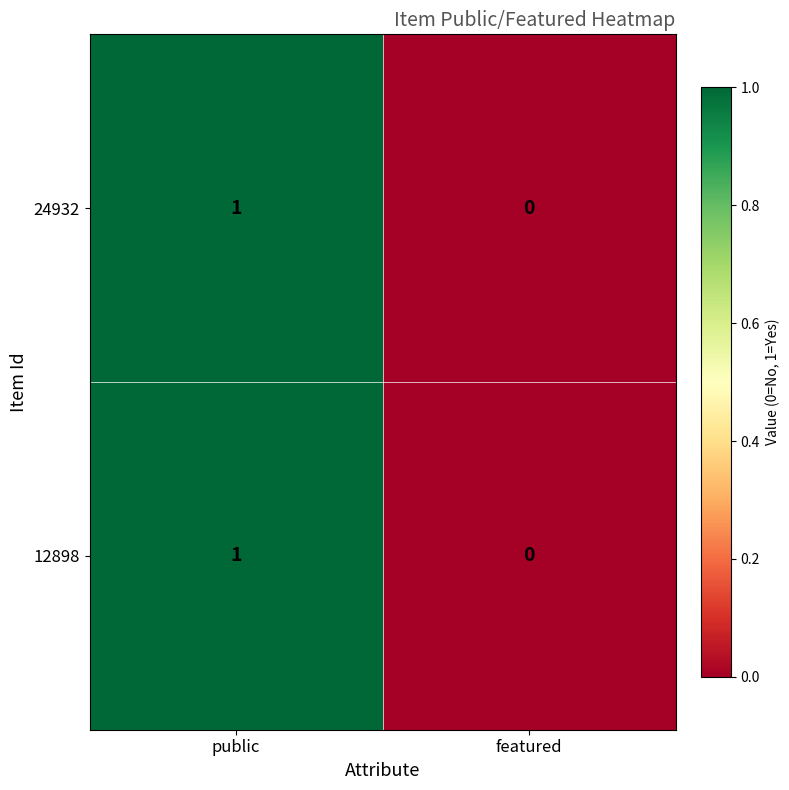

How many data points in 12898 are less than 1?

1